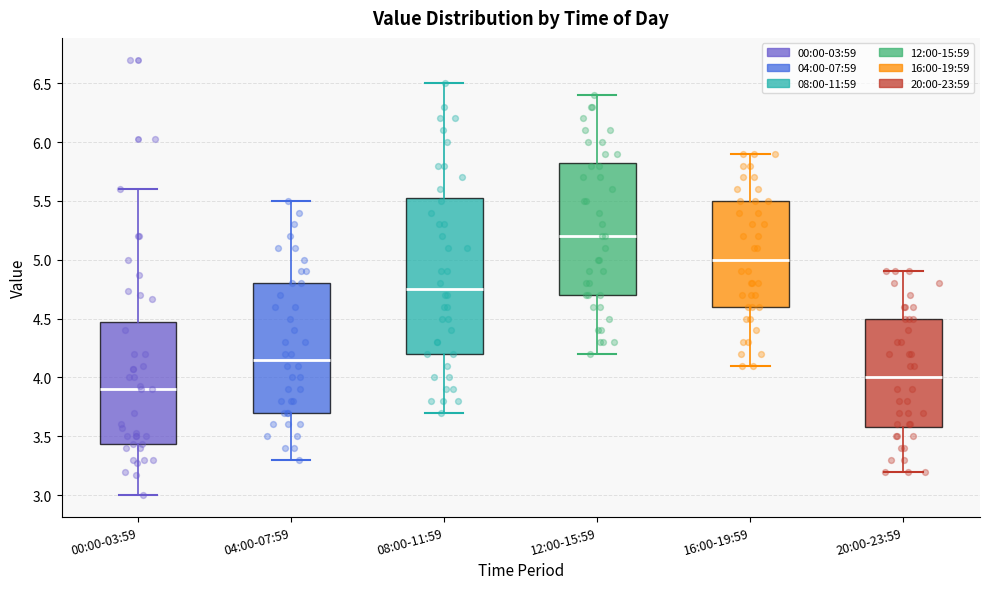

Comparing the boxes themselves (not the whiskers), which one is the tallest?

08:00-11:59